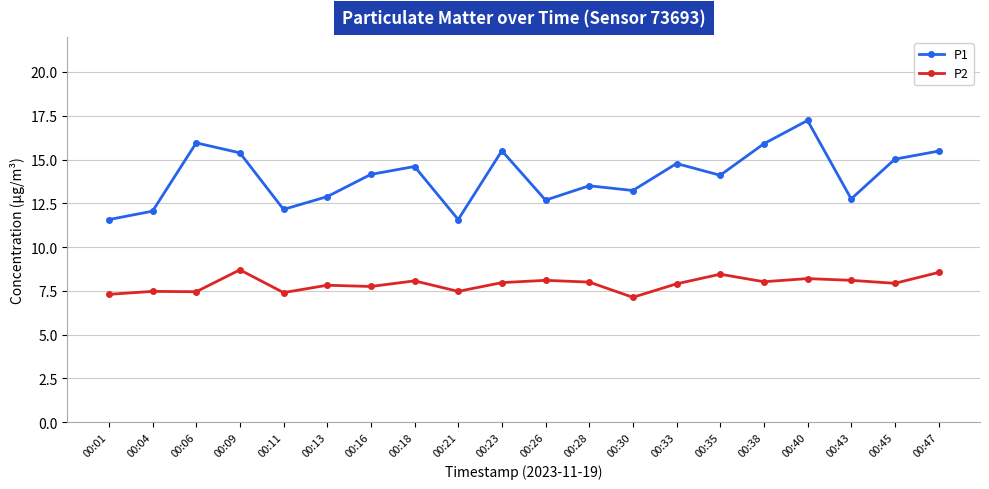

The value of P1 at 00:04 is 12.1. True or false?

True